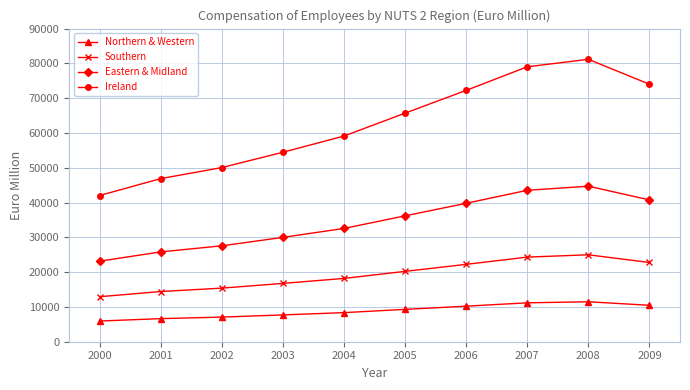

The Ireland series shows 111205.1 at 2007. True or false?

False